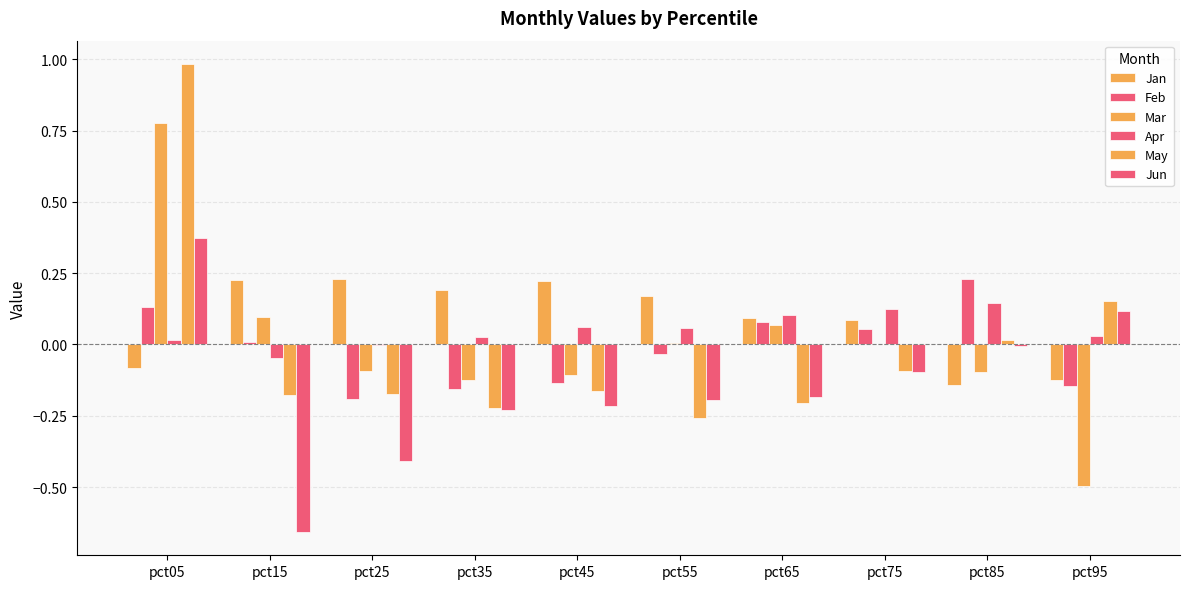

Are the bars grouped side by side (vs. stacked)?

Yes